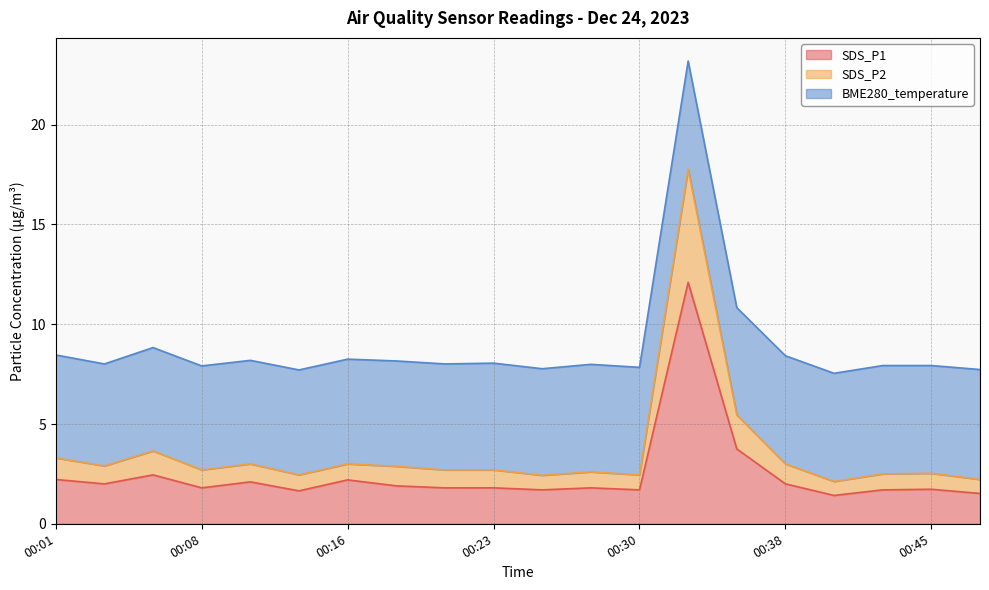

At which category does SDS_P2 reach its first local peak?

00:06